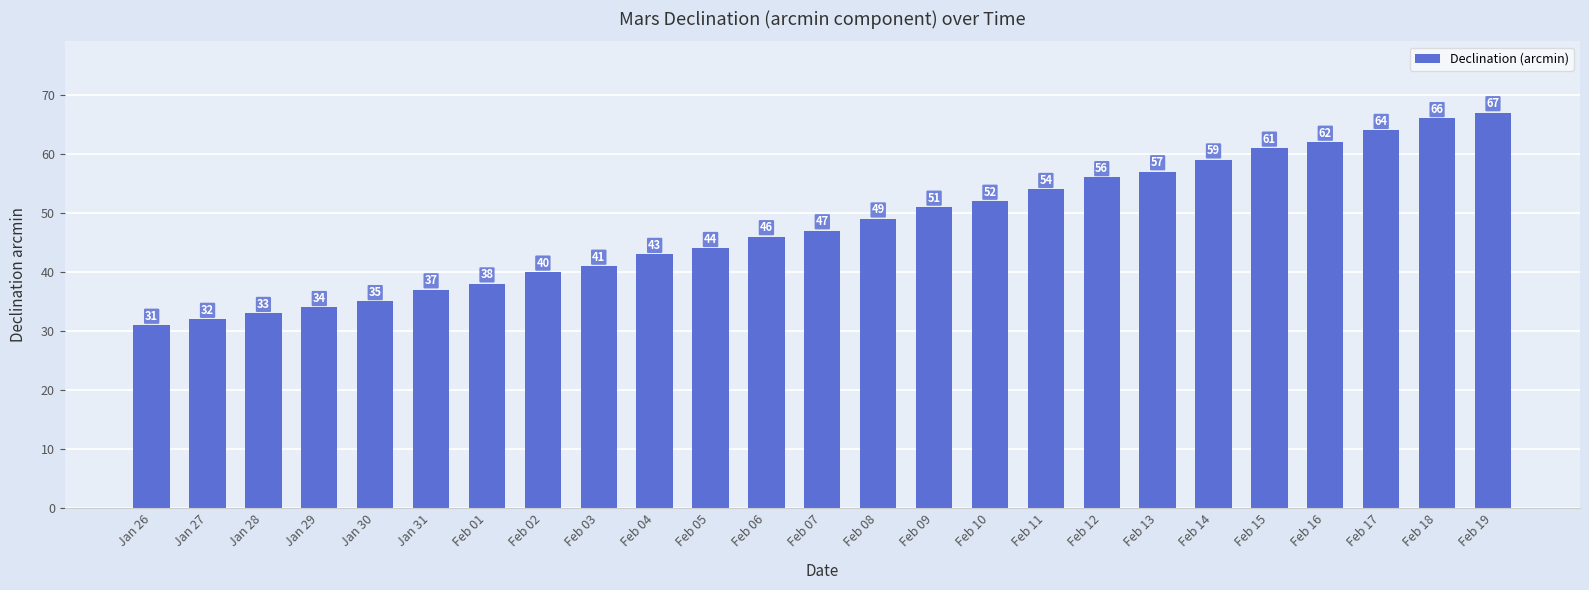

Is it true that the value at Feb 04 is 43?

True